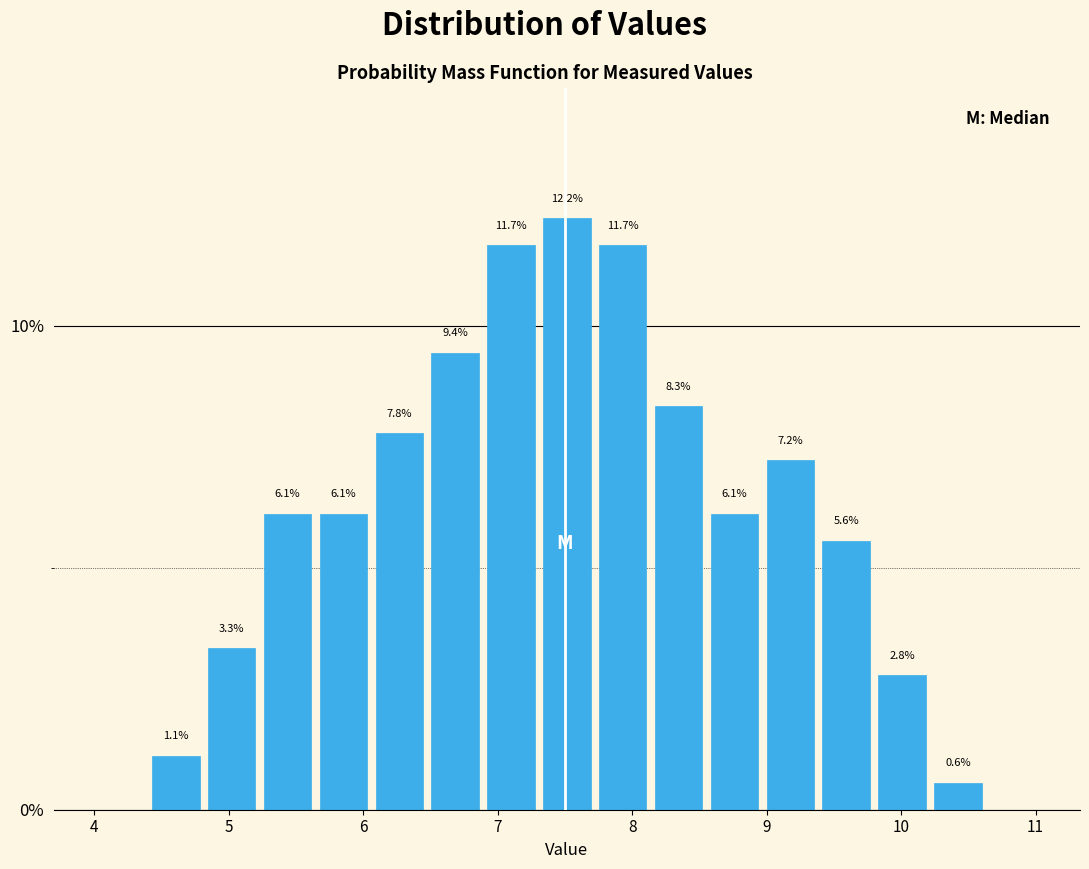

Over which range of the x-axis is the bar tallest?

7.3 to 7.7